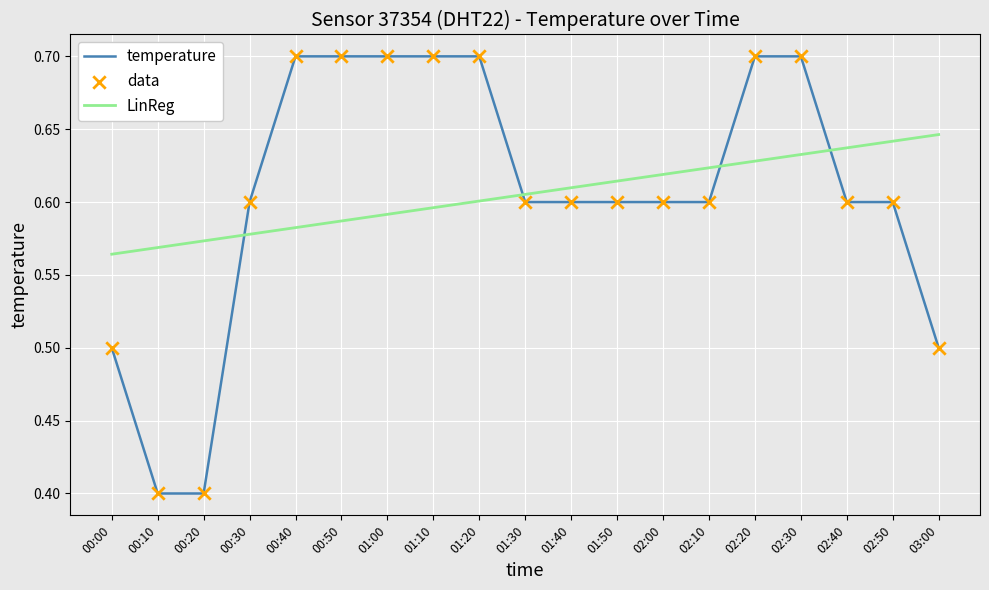

What is the total value across all series at 01:30?

1.2